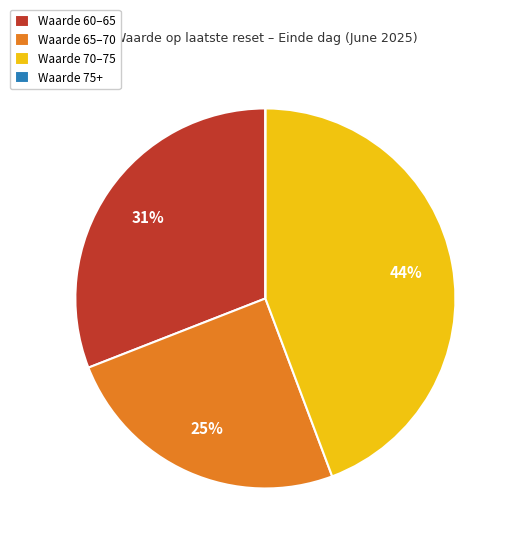

To the nearest percent, what is the difference between the Waarde 70–75 and Waarde 60–65 slice percentages?

13%